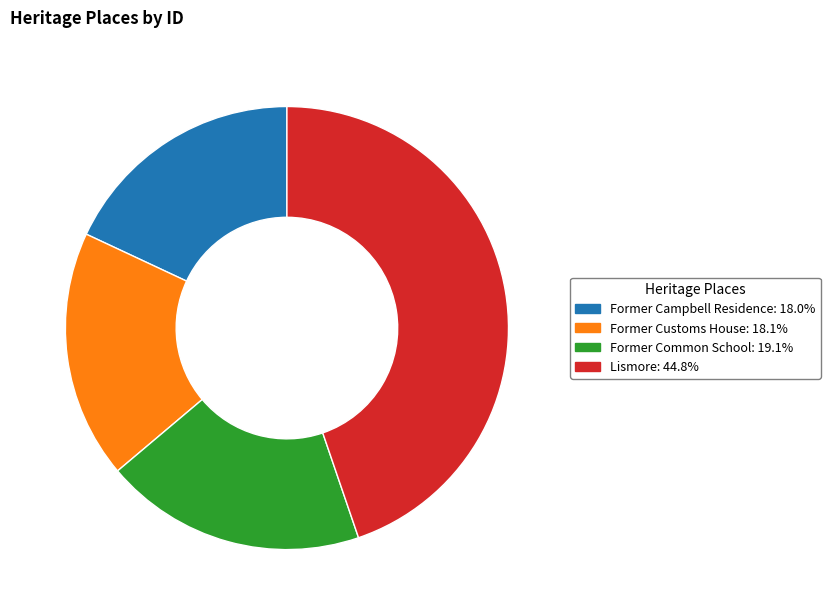

Is the sum of Former Customs House: 18.1% and Former Campbell Residence: 18.0% greater than half?

No